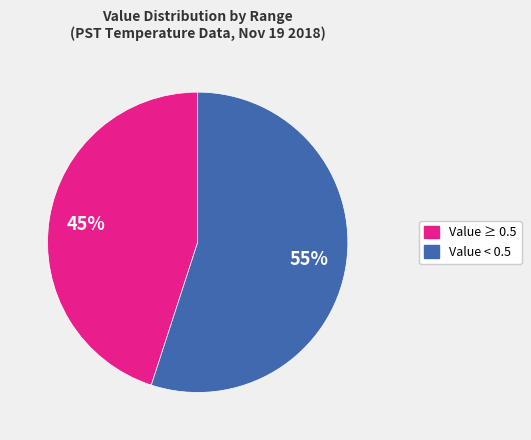

Is there any slice that represents more than half of the pie?

Yes